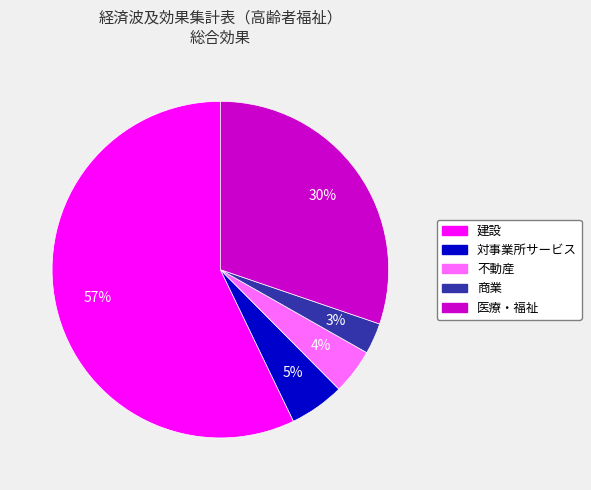

Which slice represents more than half of the pie?

建設